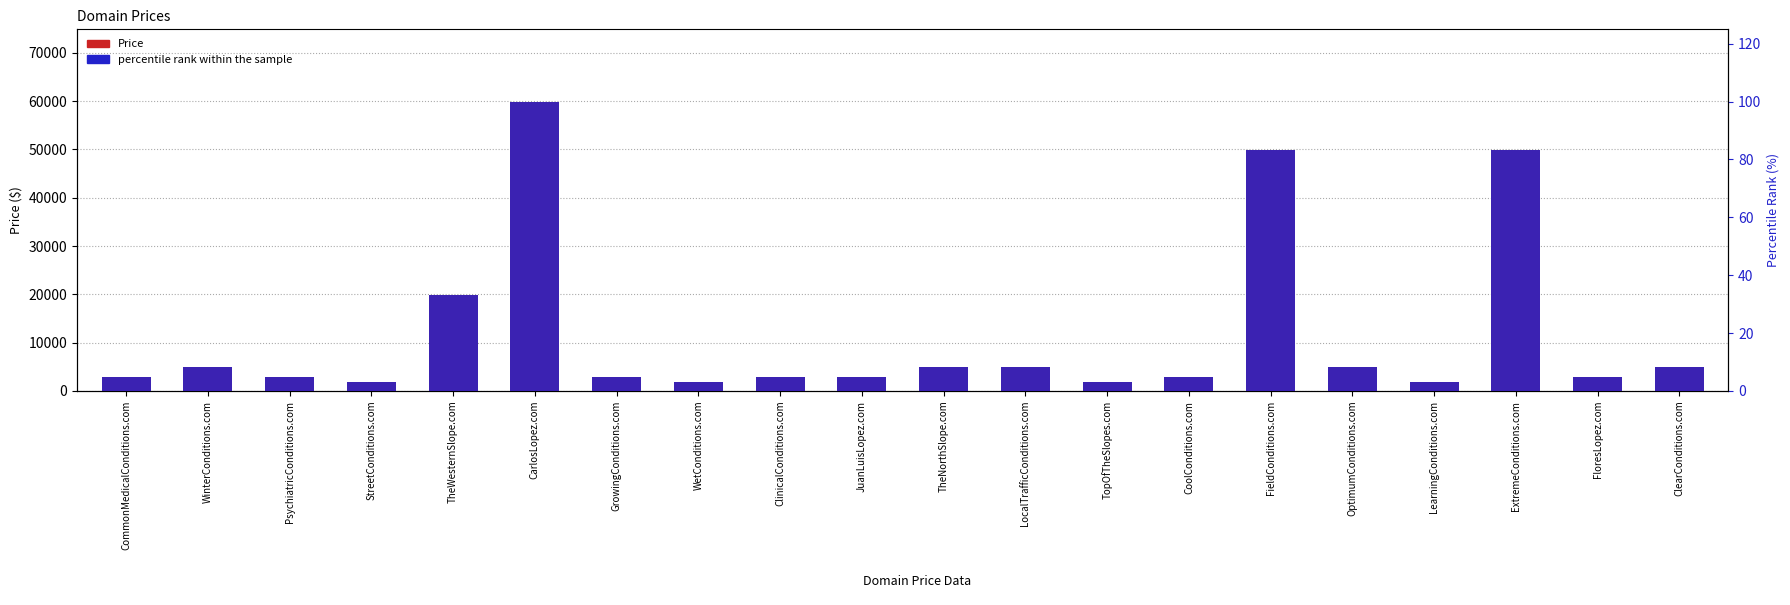

What is the difference between the Price values at CoolConditions.com and LocalTrafficConditions.com?

2000.0